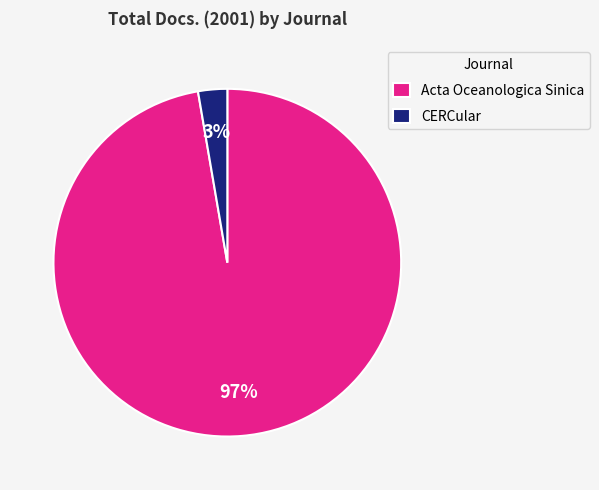

Which slice represents more than half of the pie?

Acta Oceanologica Sinica